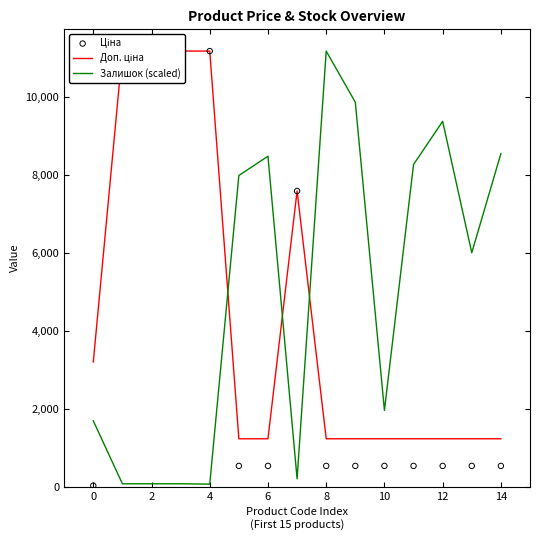

Which series has the largest total across all categories?

Залишок (scaled)